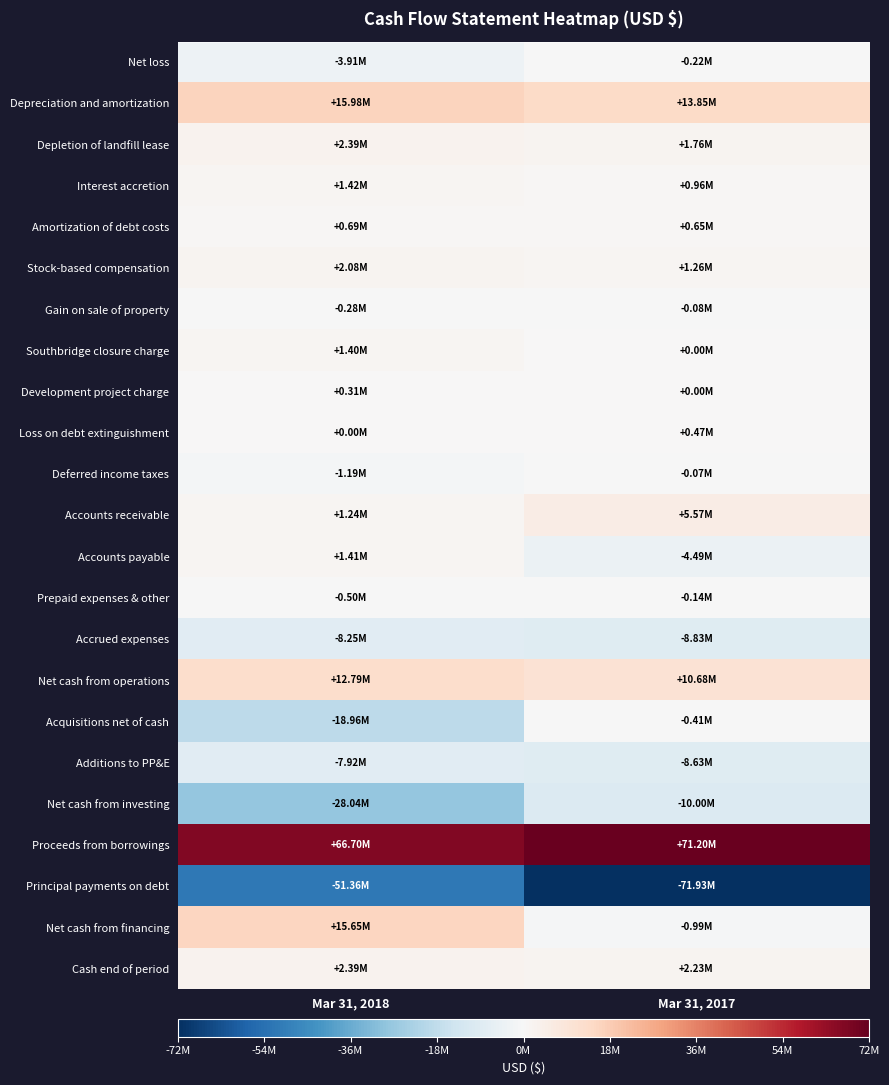

At Mar 31, 2018, list the series in order from smallest to largest.

Principal payments on debt, Net cash from investing, Acquisitions net of cash, Accrued expenses, Additions to PP&E, Net loss, Deferred income taxes, Prepaid expenses & other, Gain on sale of property, Loss on debt extinguishment, Development project charge, Amortization of debt costs, Accounts receivable, Southbridge closure charge, Accounts payable, Interest accretion, Stock-based compensation, Depletion of landfill lease, Cash end of period, Net cash from operations, Net cash from financing, Depreciation and amortization, Proceeds from borrowings